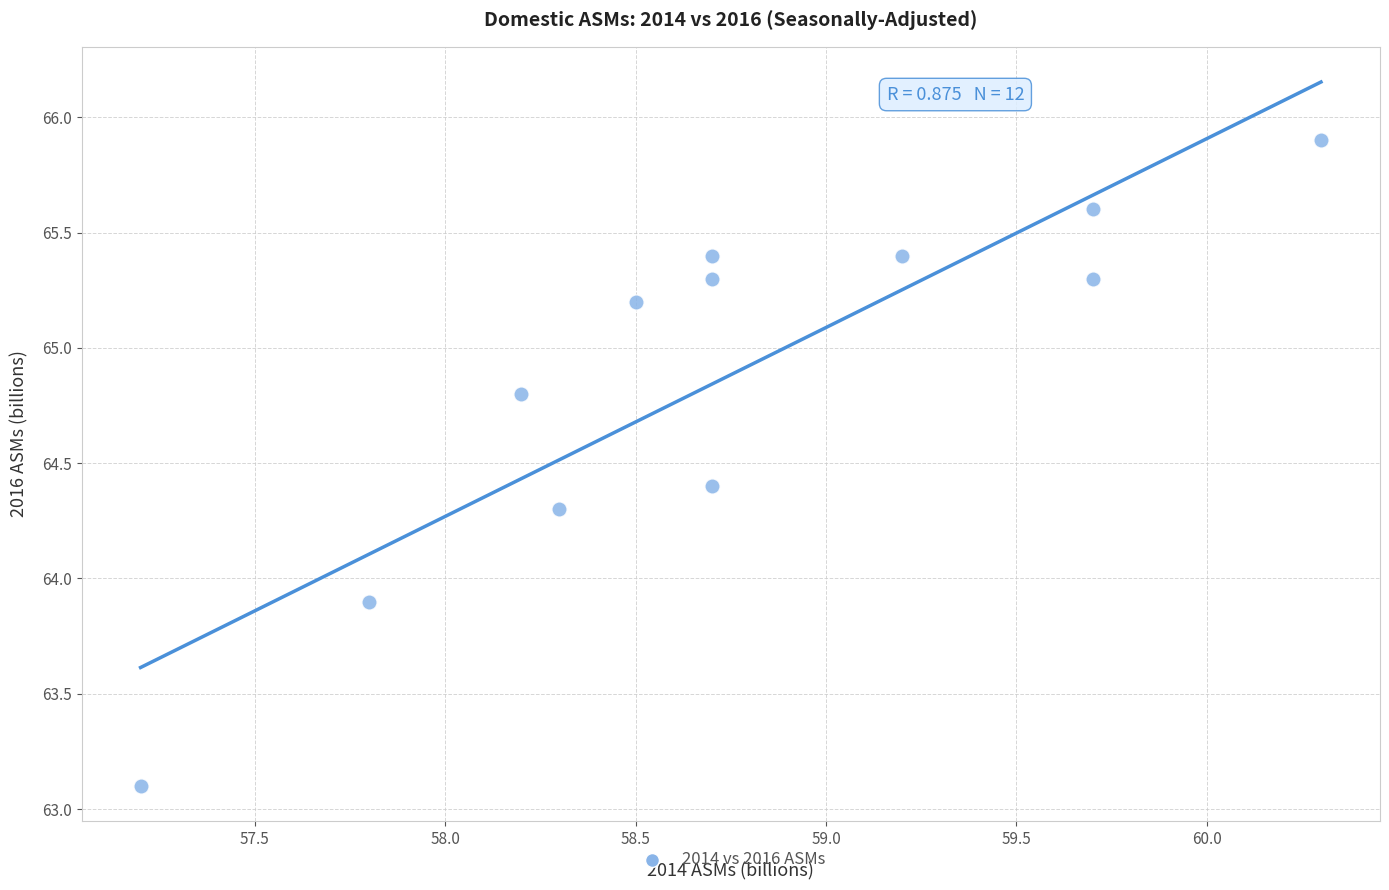

What is the average X value?

58.8